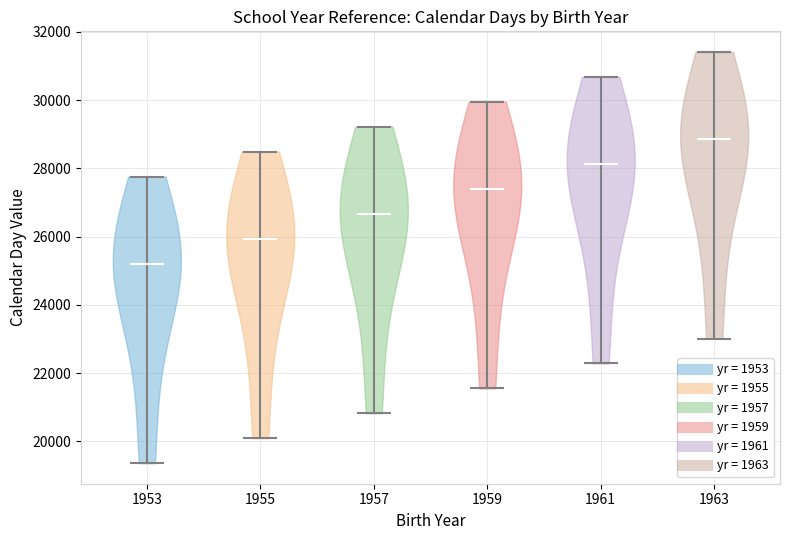

Reading left to right, read every violin against the y-axis: where its median line is, and the lowest and highest points it reaches. The values are not printed on the chart, so give them approximately, as read against the axis.

1953: median line 25200, lowest point 19400, highest point 27800
1955: median line 26000, lowest point 20000, highest point 28400
1957: median line 26600, lowest point 20800, highest point 29200
1959: median line 27400, lowest point 21600, highest point 30000
1961: median line 28200, lowest point 22200, highest point 30600
1963: median line 28800, lowest point 23000, highest point 31400